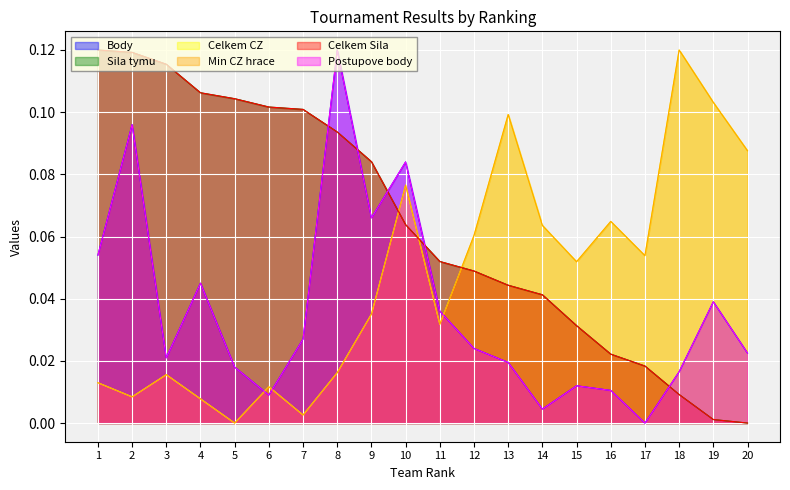

Does the chart display data point markers on the line(s)?

No